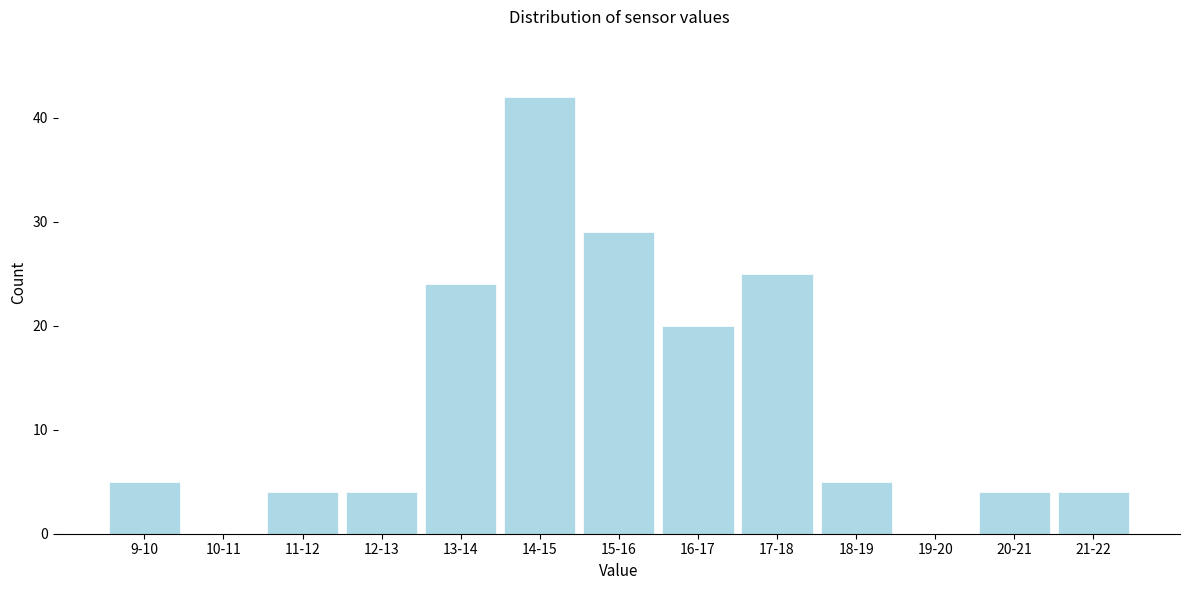

Reading right to left, list all the values displayed in this chart.

21-22=4	20-21=4	19-20=0	18-19=5	17-18=25	16-17=20	15-16=29	14-15=42	13-14=24	12-13=4	11-12=4	10-11=0	9-10=5